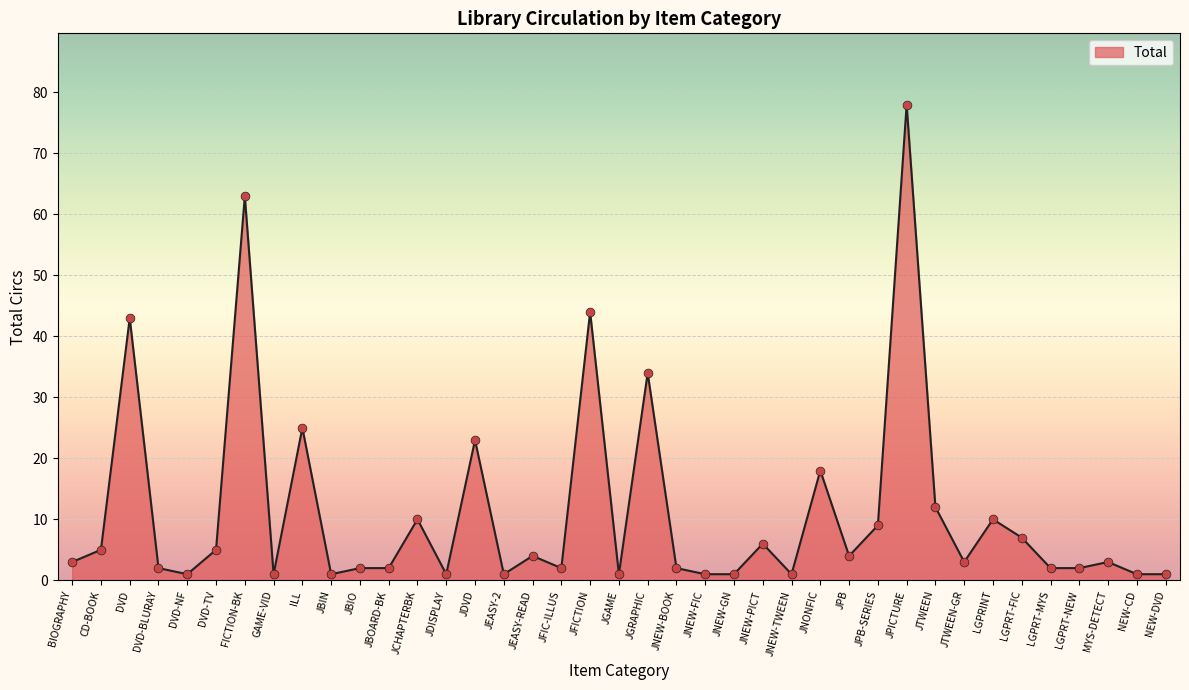

Approximately how many times larger is the value at DVD-TV compared to JBIN?

5.0